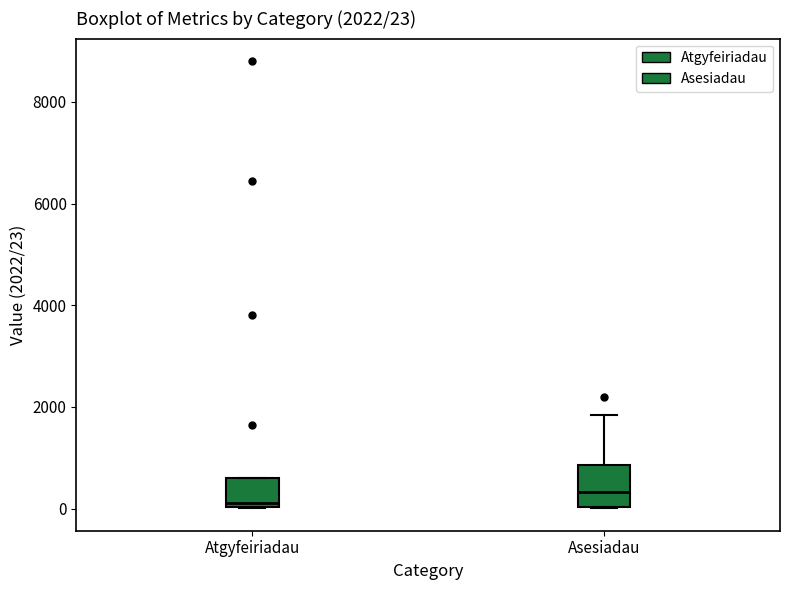

Which box's median line is the highest?

Asesiadau